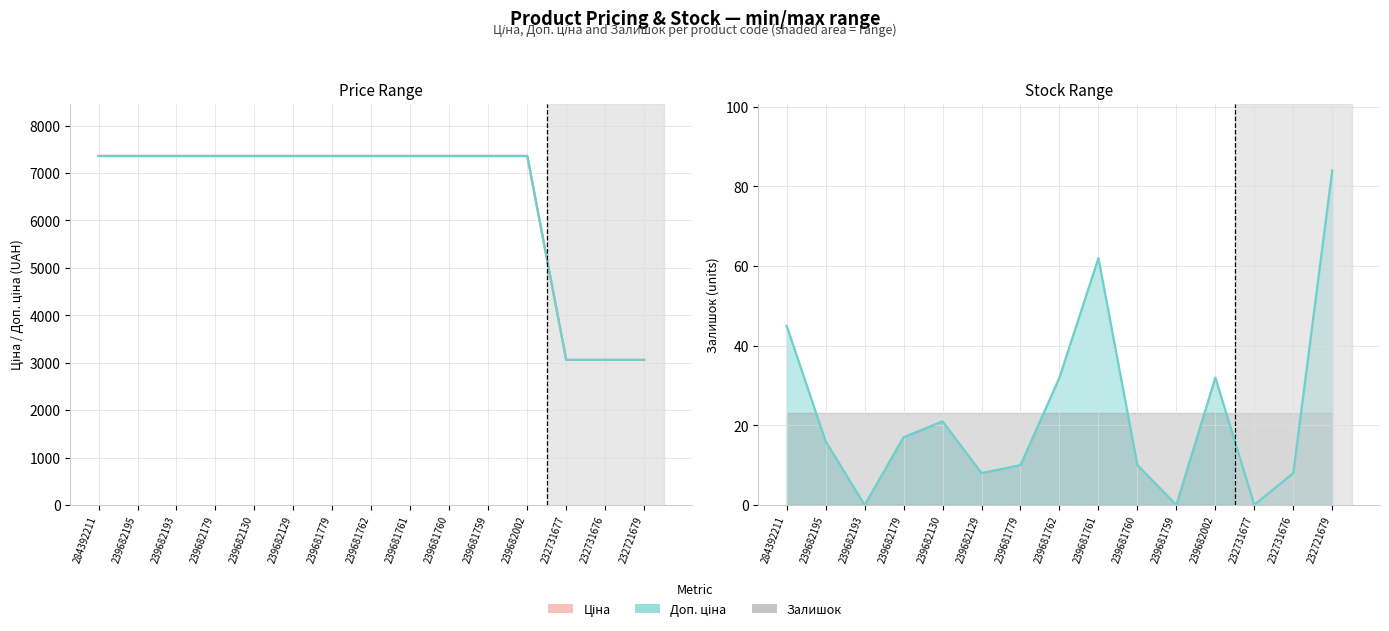

Where is the first local maximum for Залишок?

239682130